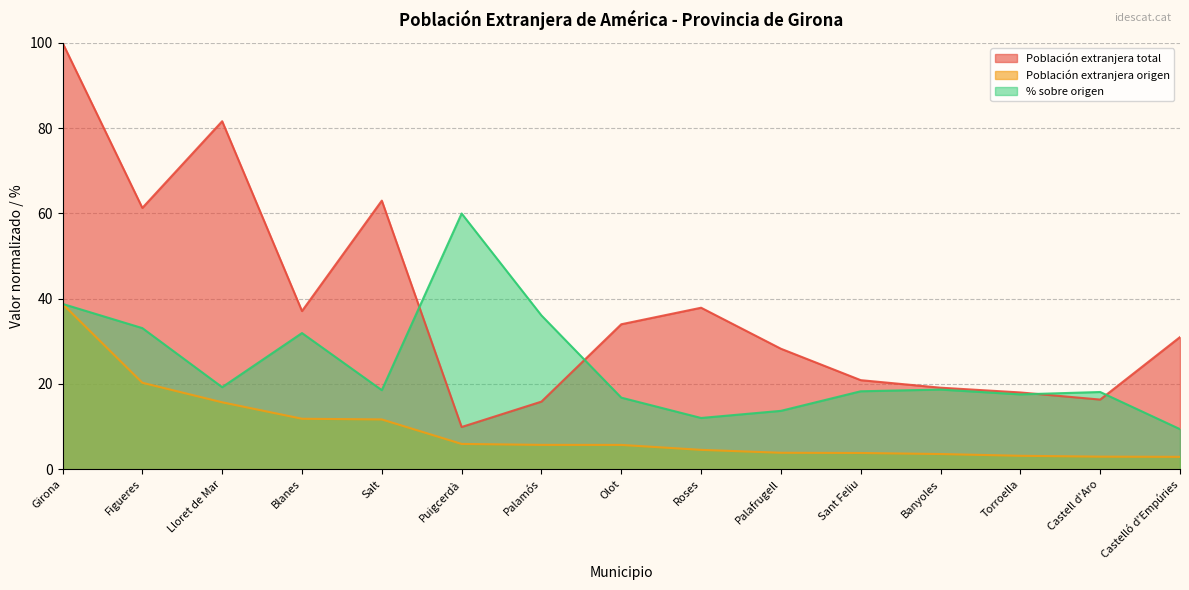

What is the lowest value of the % sobre origen series?

9.4